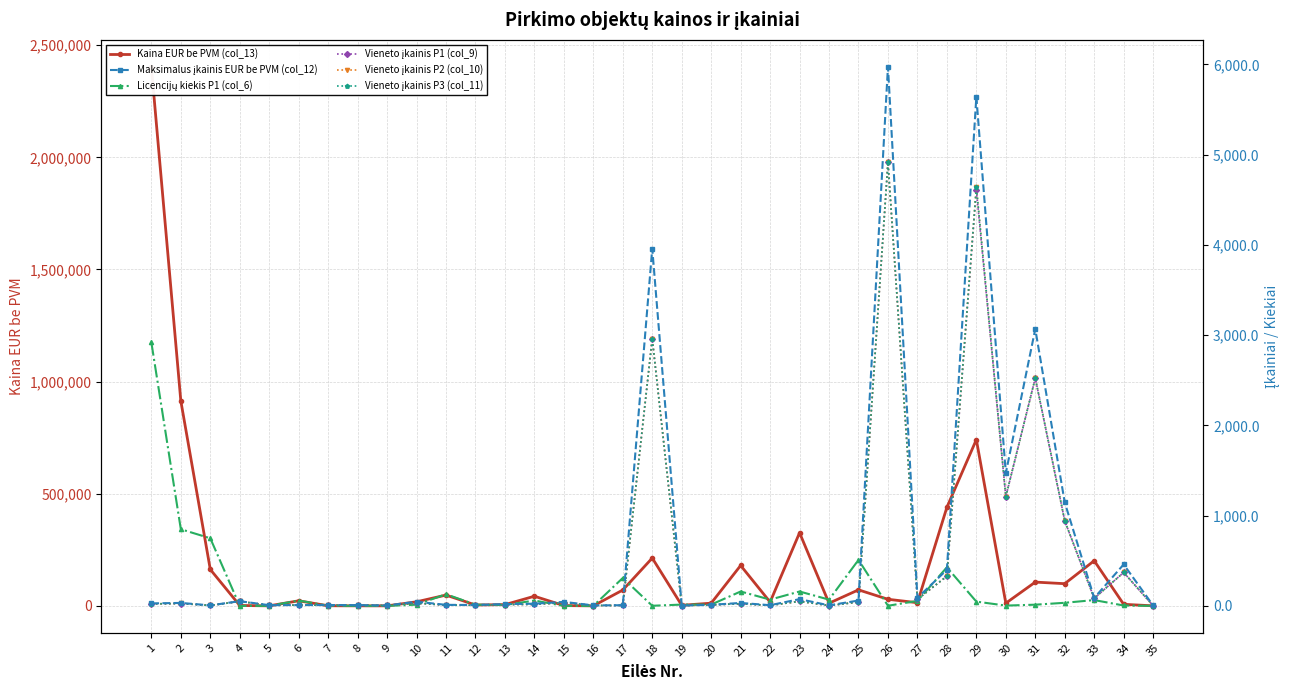

How many interior local peaks does the Kaina EUR be PVM (col_13) series have?

10